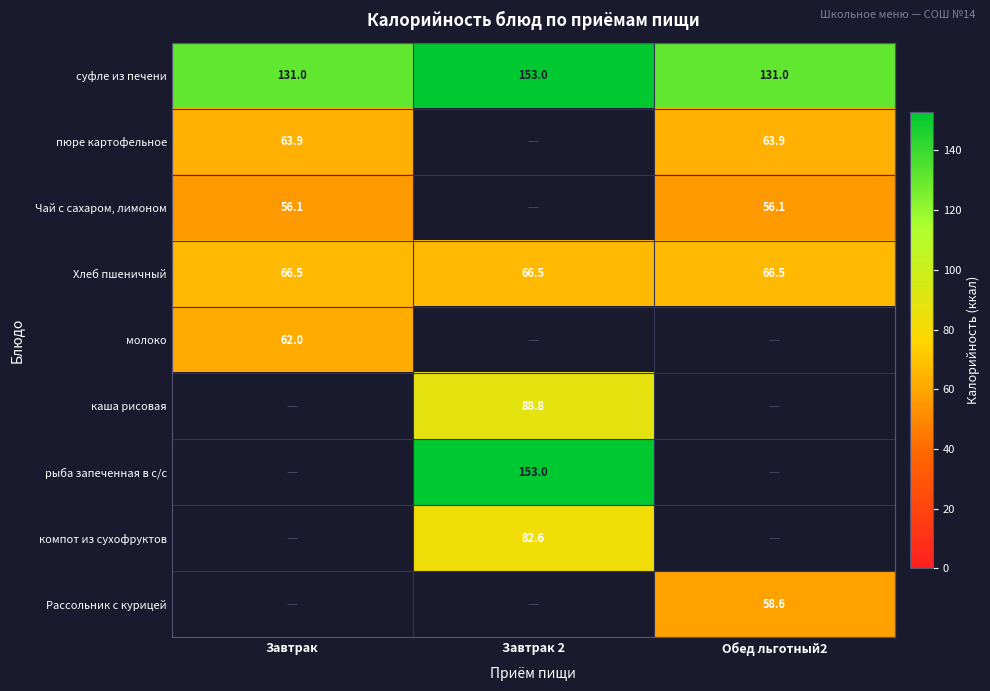

The value of Хлеб пшеничный at Обед льготный2 is 35.6. True or false?

False